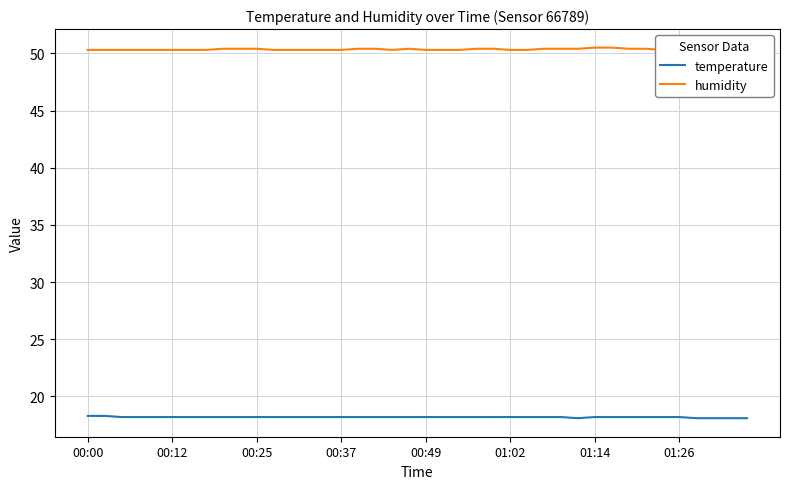

What is the difference between the maximum and minimum values in the humidity series?

0.2